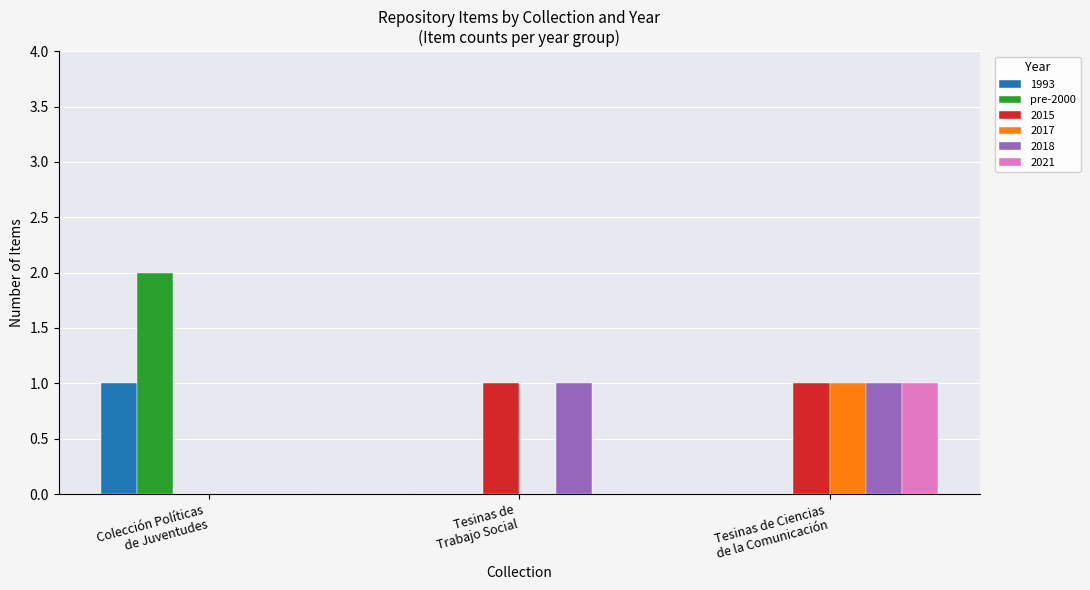

What are all the series names shown in the legend?

1993, pre-2000, 2015, 2017, 2018, 2021